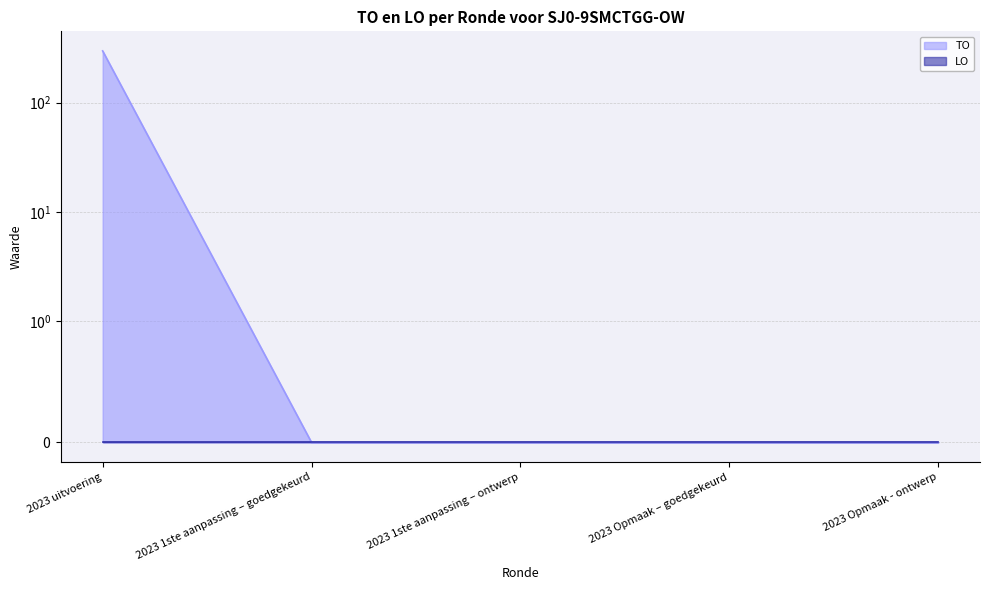

Reading left to right, transcribe all the data shown in this chart.

297	0	0	0	0